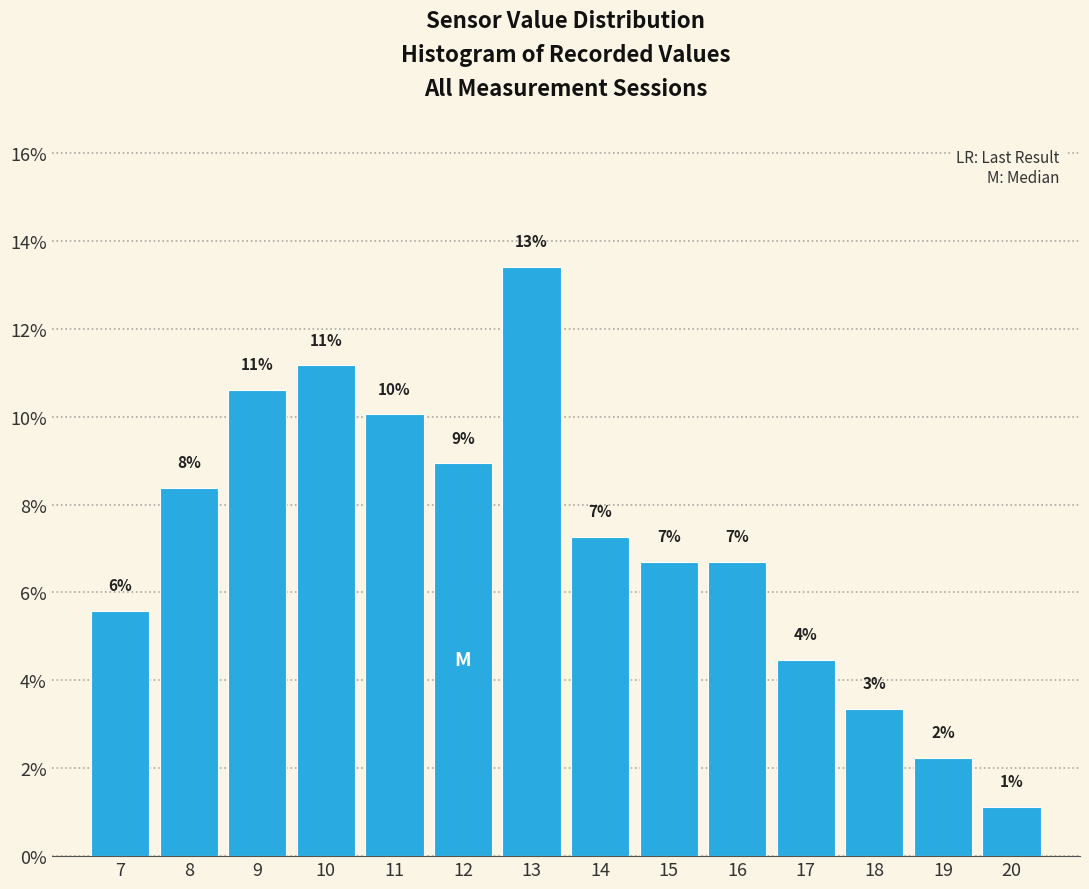

How many bars are there in total?

14